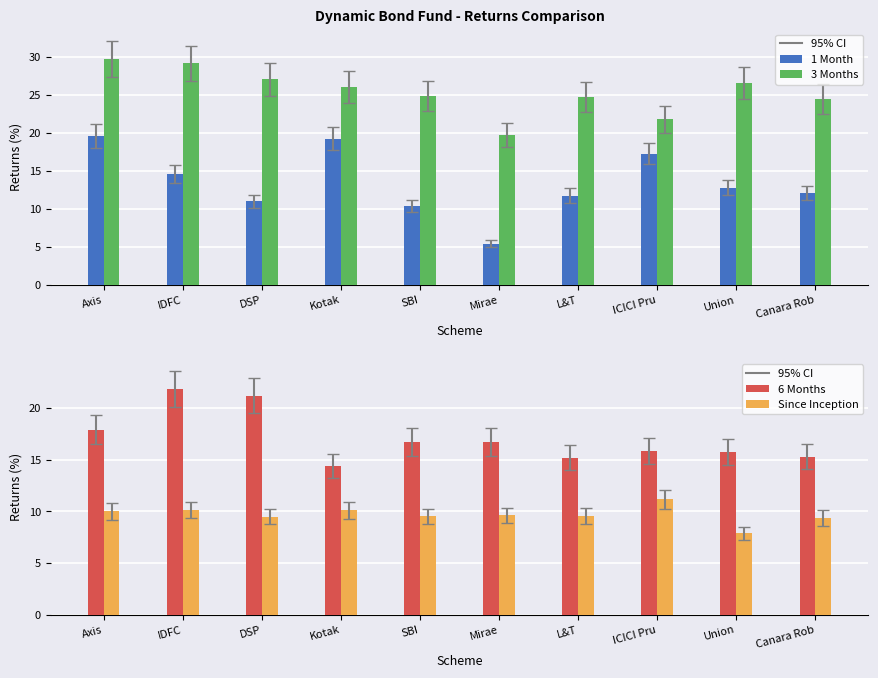

How many data points does each series have?

10